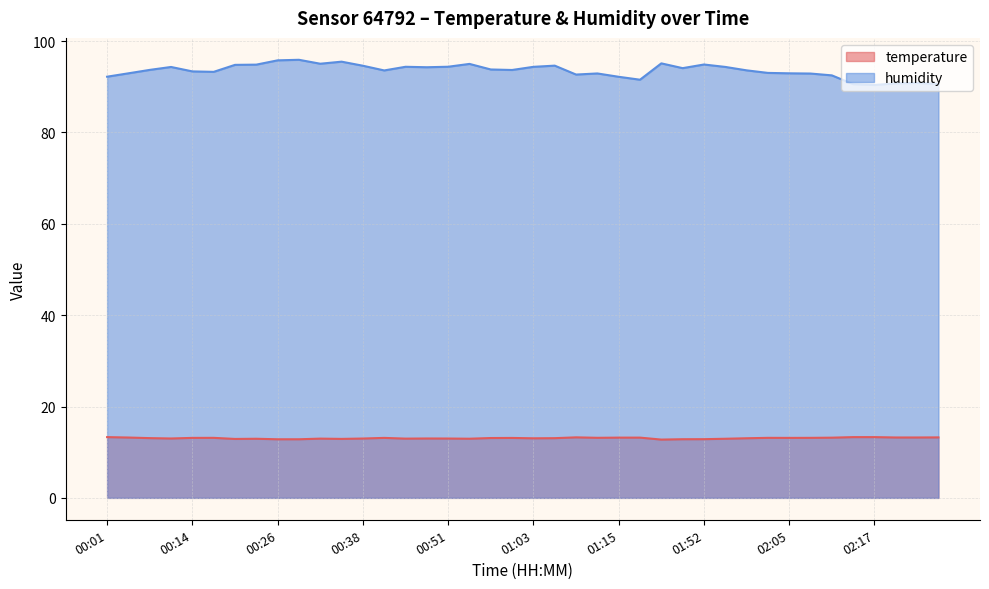

What is the sum of all temperature values?

522.7